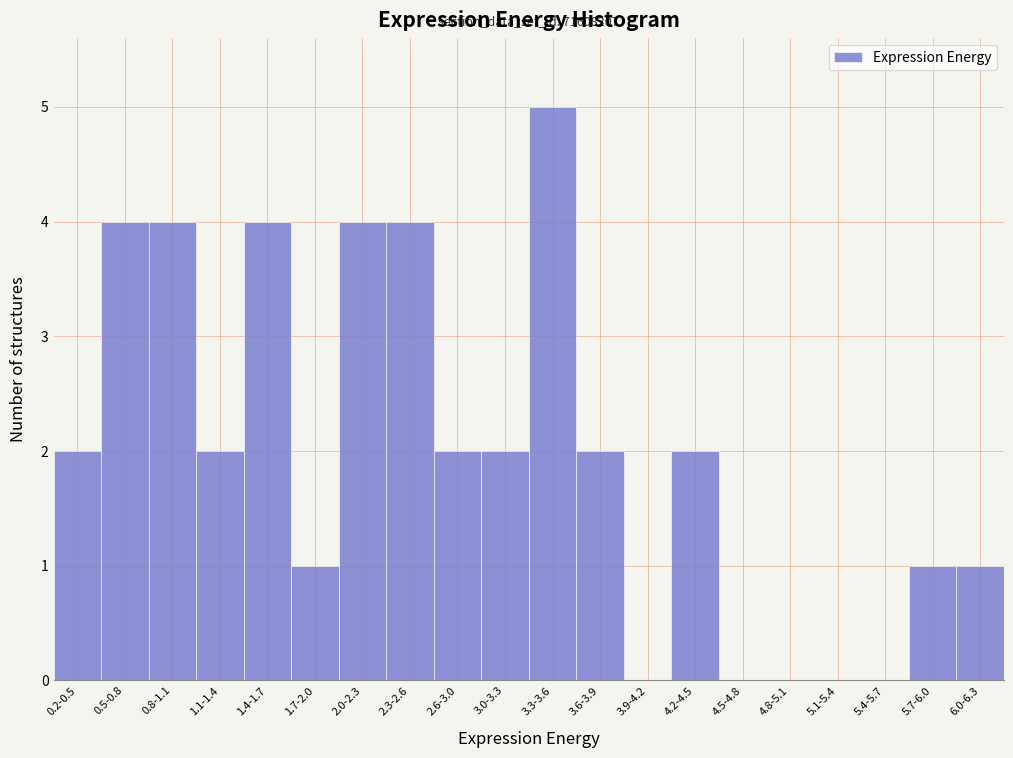

Reading left to right, list all the values displayed in this chart.

0.2-0.5=2	0.5-0.8=4	0.8-1.1=4	1.1-1.4=2	1.4-1.7=4	1.7-2.0=1	2.0-2.3=4	2.3-2.6=4	2.6-3.0=2	3.0-3.3=2	3.3-3.6=5	3.6-3.9=2	3.9-4.2=0	4.2-4.5=2	4.5-4.8=0	4.8-5.1=0	5.1-5.4=0	5.4-5.7=0	5.7-6.0=1	6.0-6.3=1